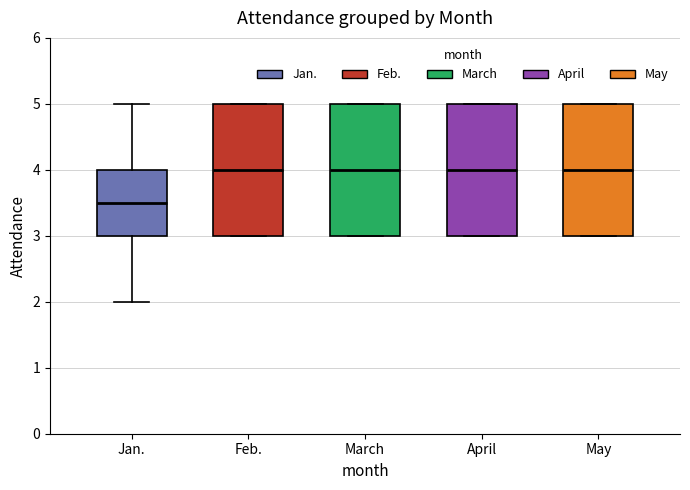

Reading left to right, read every box against the y-axis: the position of its median line, the range the box covers, and the ends of its whiskers. The values are not printed on the chart, so give them approximately, as read against the axis.

Jan.: median 3.5, box 3.0 to 4.0, whiskers 2.0 to 5.0
Feb.: median 4.0, box 3.0 to 5.0, whiskers 3.0 to 5.0
March: median 4.0, box 3.0 to 5.0, whiskers 3.0 to 5.0
April: median 4.0, box 3.0 to 5.0, whiskers 3.0 to 5.0
May: median 4.0, box 3.0 to 5.0, whiskers 3.0 to 5.0